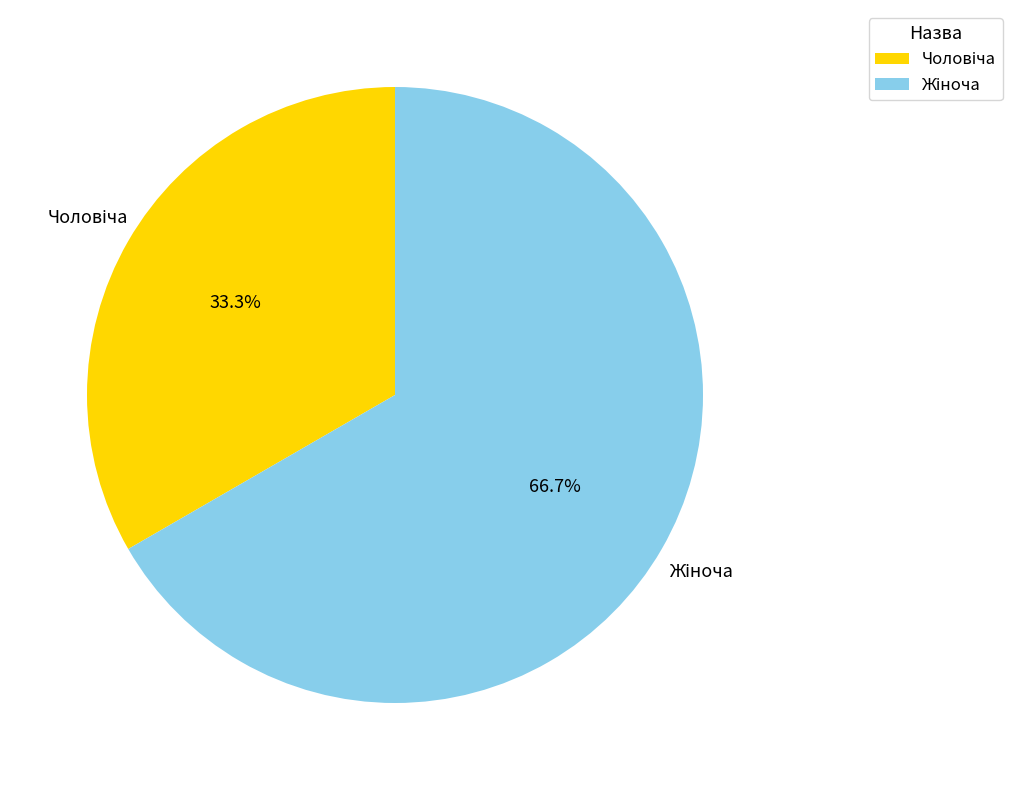

To the nearest percent, what is the difference between the largest and smallest slice percentages?

33%